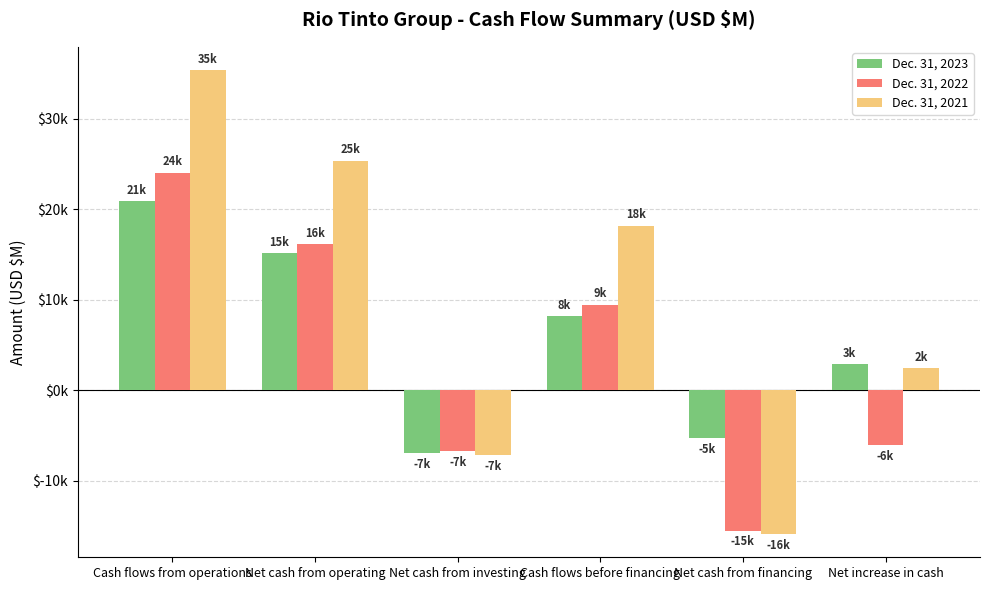

What is the label of the 4th bar from the left?

Cash flows before financing